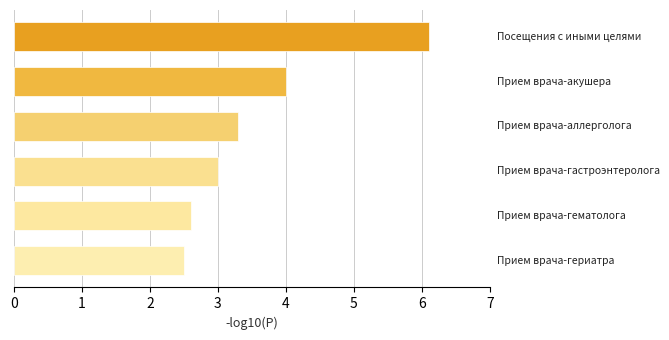

What is the greatest value displayed?

6.1